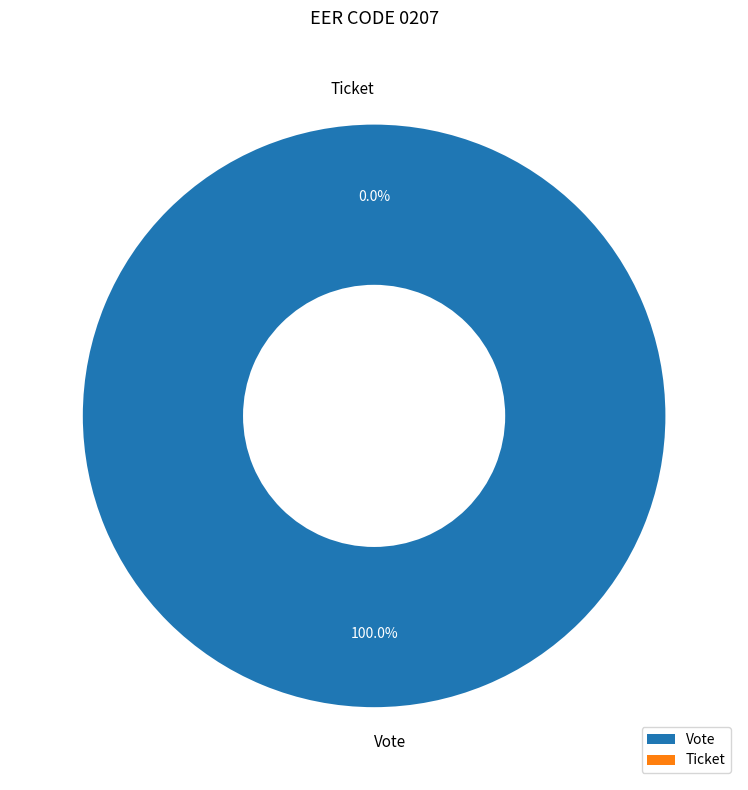

To the nearest percent, what is the average slice percentage?

50%